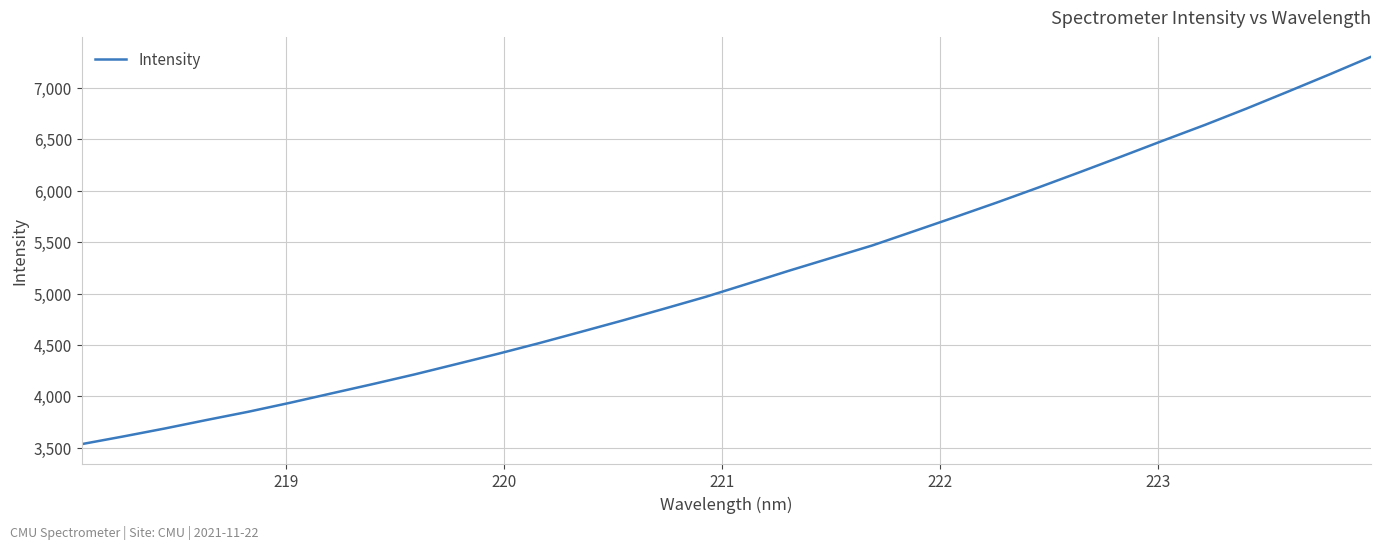

What is the minimum value shown in the chart?

3534.9